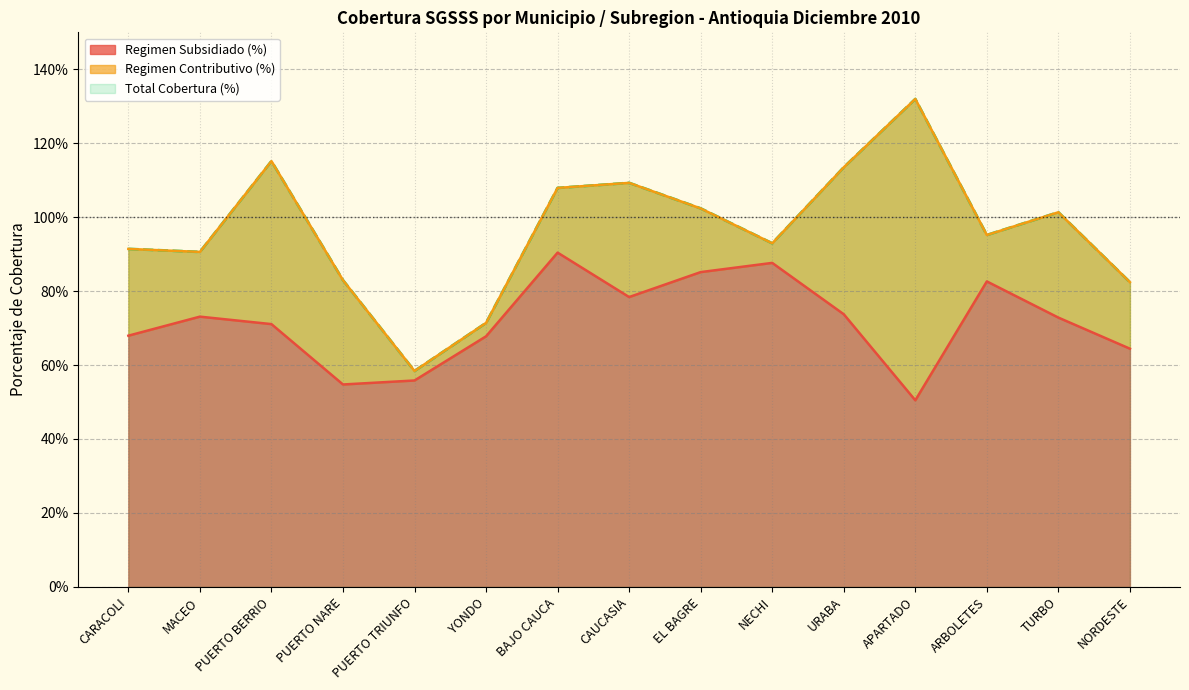

True or false: Regimen Subsidiado (%) and Total Cobertura (%) cross at least once.

False